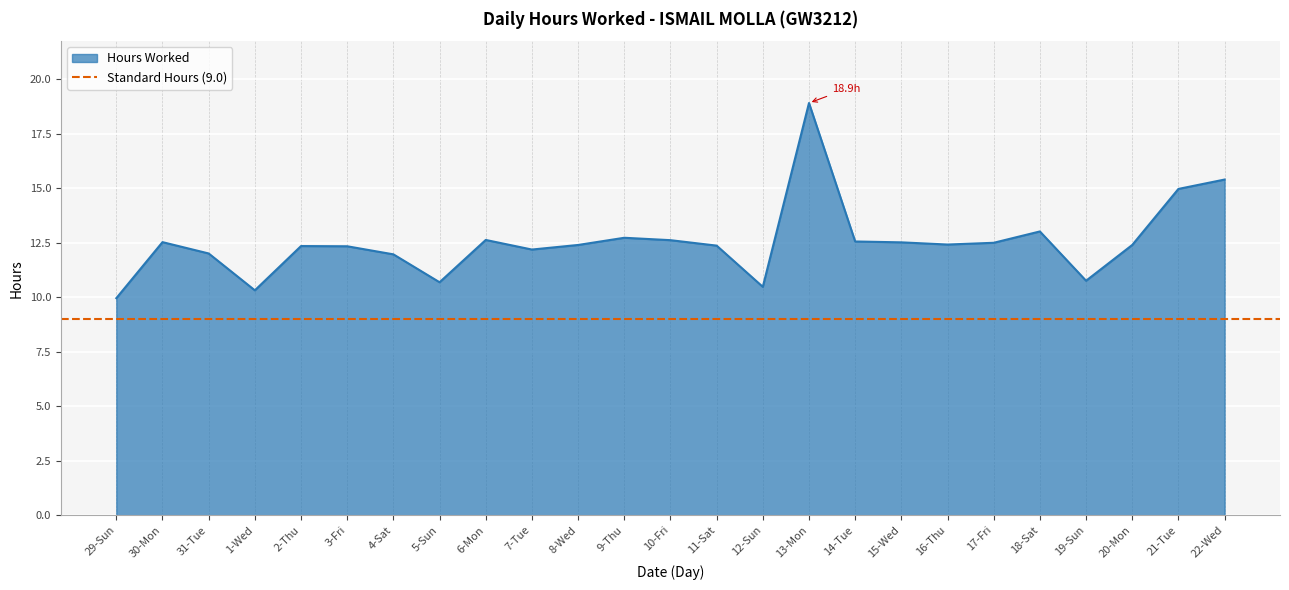

Count the number of data series in this chart.

1